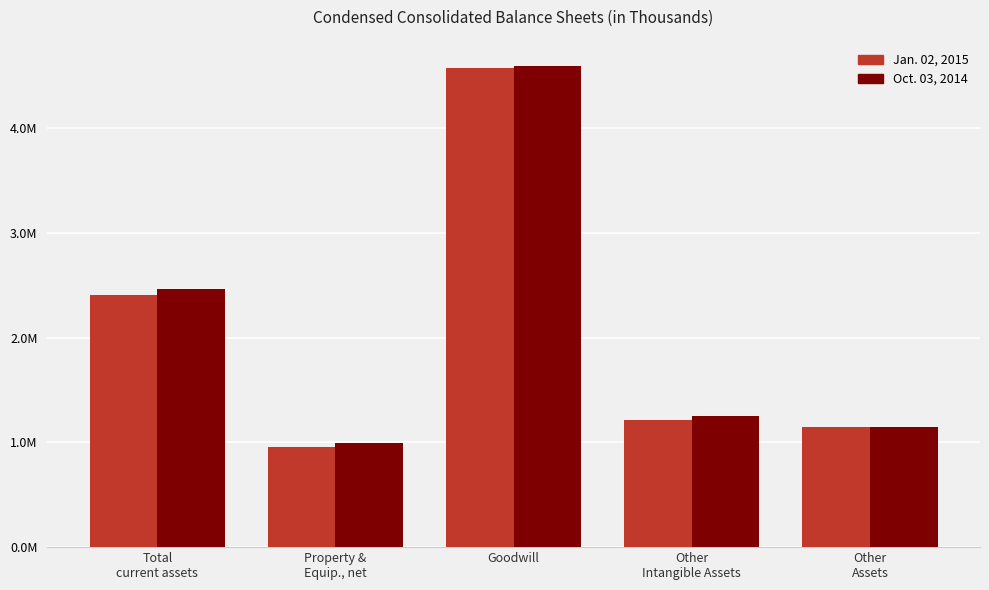

What are all the series names shown in the legend?

Jan. 02, 2015, Oct. 03, 2014